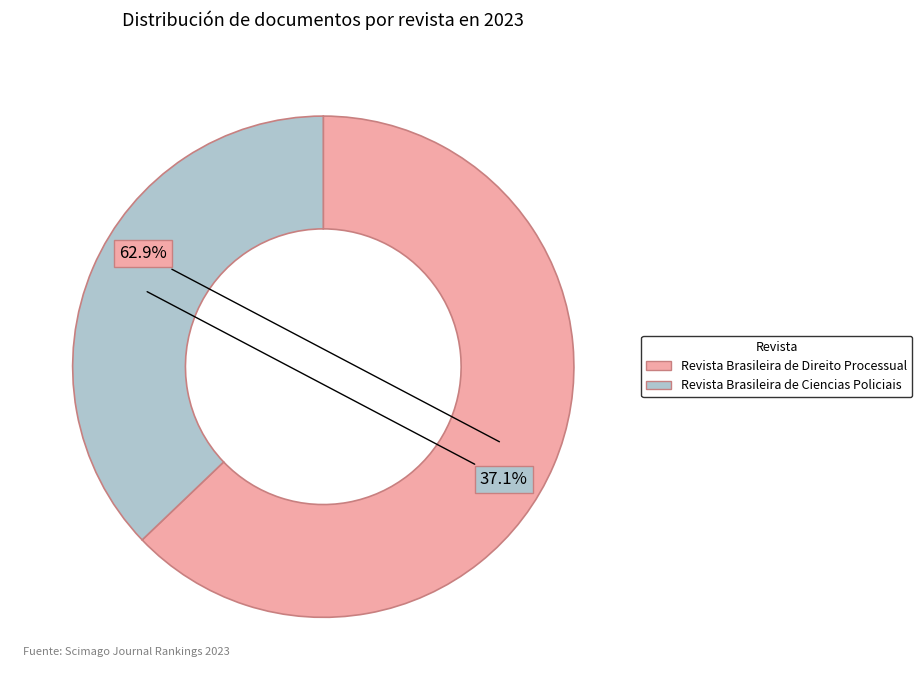

True or false: Revista Brasileira de Ciencias Policiais accounts for 37% of the total.

True